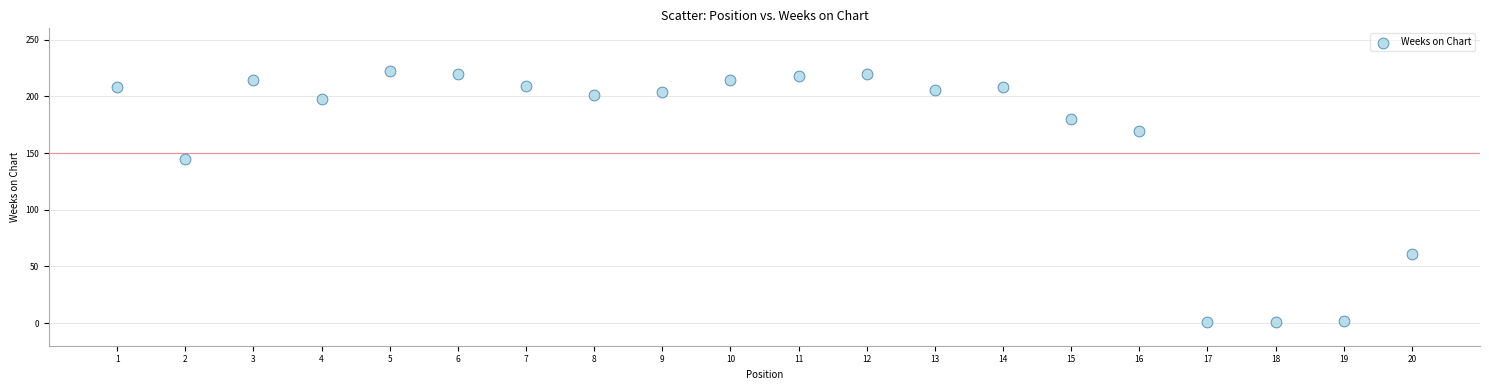

What is the range of X values (max minus min)?

19